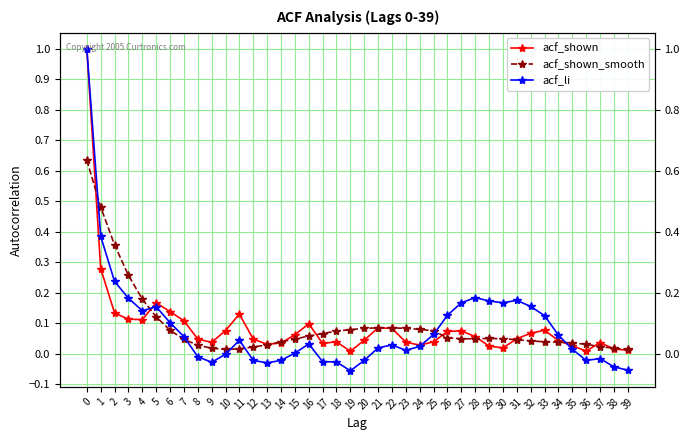

At how many categories does at least one series exceed 0?

40